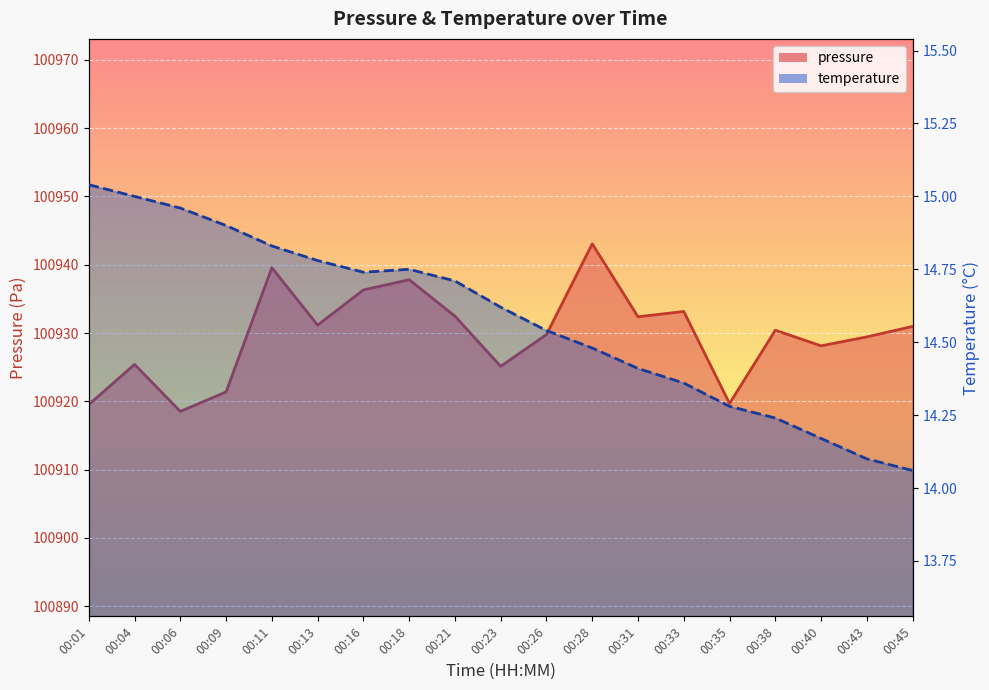

True or false: temperature and pressure intersect in this chart.

False